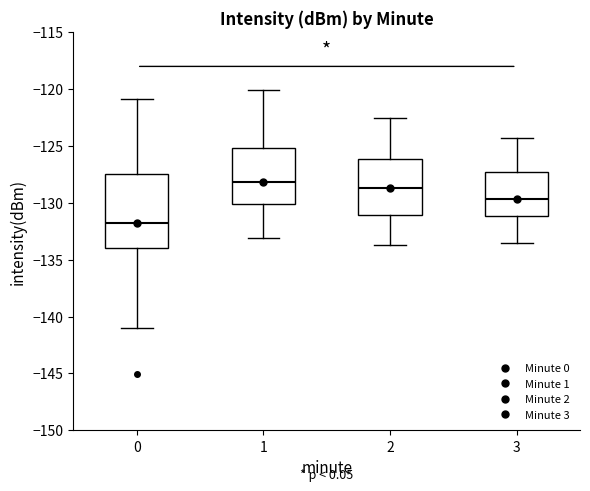

Reading left to right, transcribe this box plot: for each box, give where its median line is, the range the box spans, and where its two whiskers end, as read against the y-axis. The values are not printed on the chart, so give them approximately, as read against the axis.

0: median -132.0, box -134.0 to -127.5, whiskers -141.0 to -121.0
1: median -128.0, box -130.0 to -125.0, whiskers -133.0 to -120.0
2: median -128.5, box -131.0 to -126.0, whiskers -133.5 to -122.5
3: median -129.5, box -131.0 to -127.0, whiskers -133.5 to -124.5